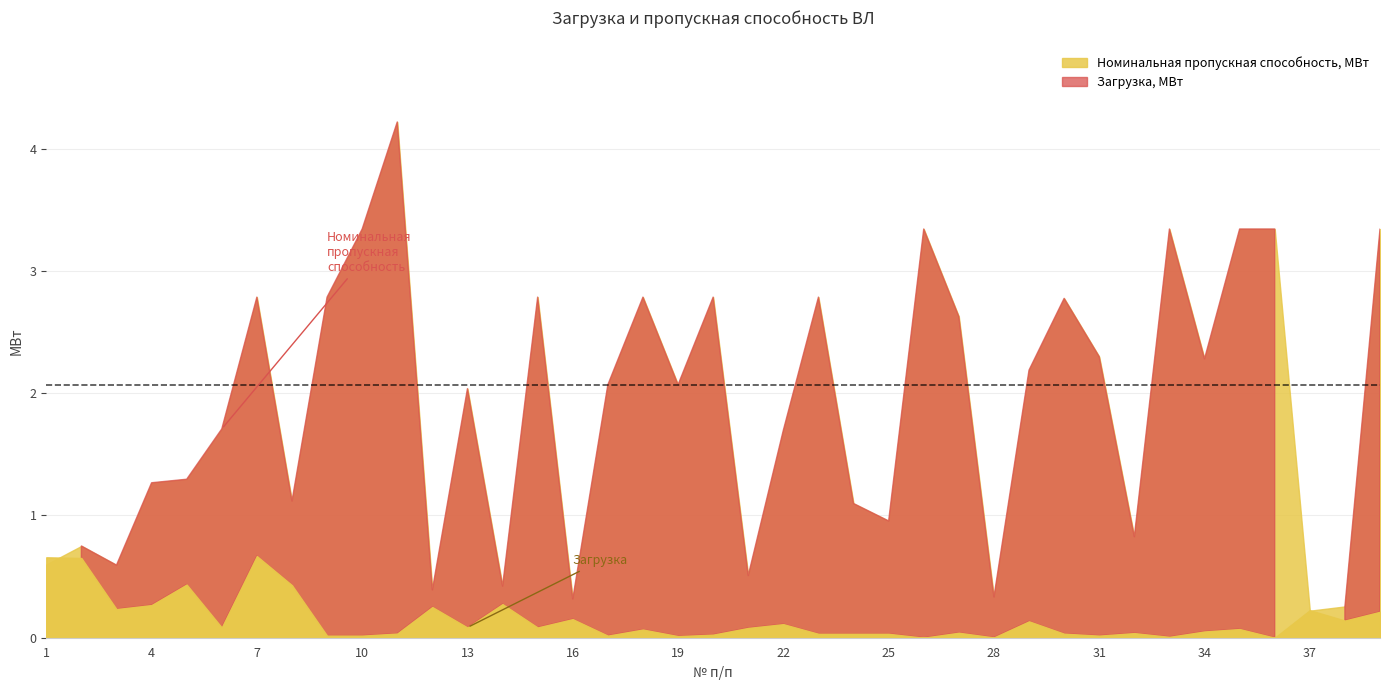

Rank the series by their maximum value, from lowest to highest.

Загрузка, МВт, Номинальная пропускная способность, МВт